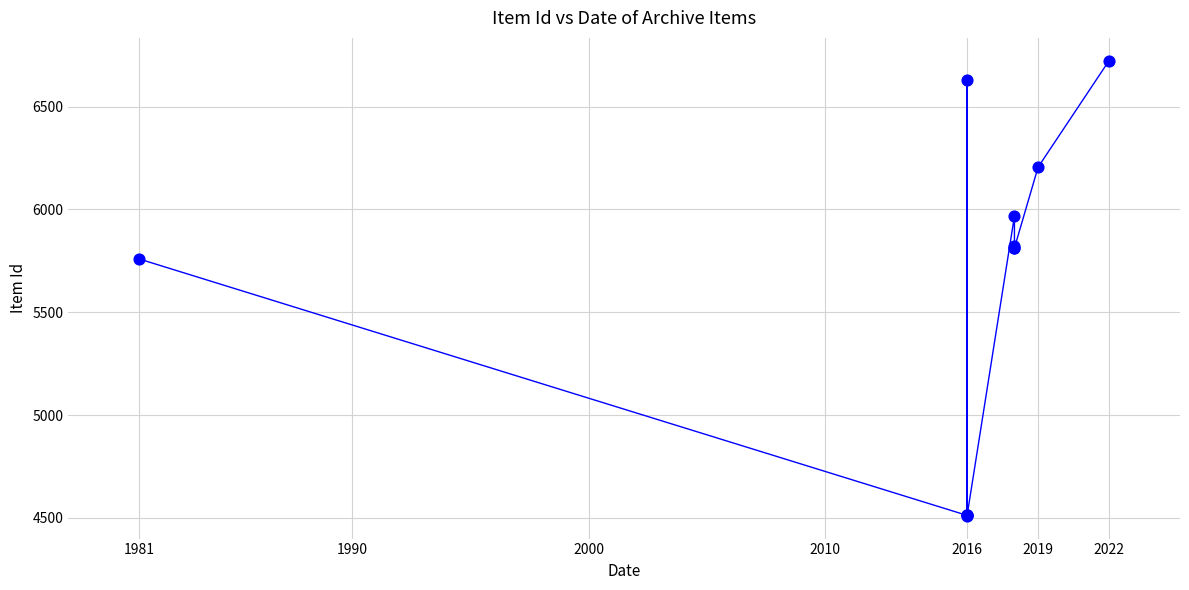

What Y value in the scatter plot is closest to 5617?

5759